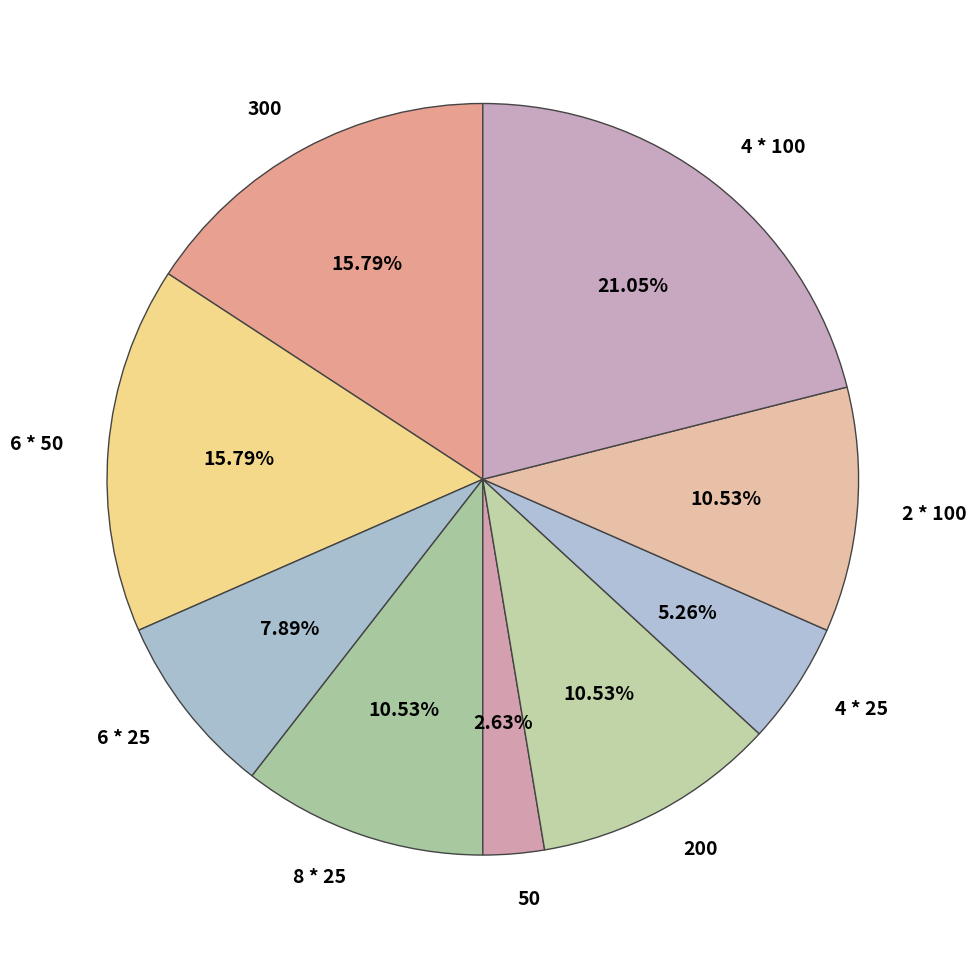

How many segments does this pie chart have?

9